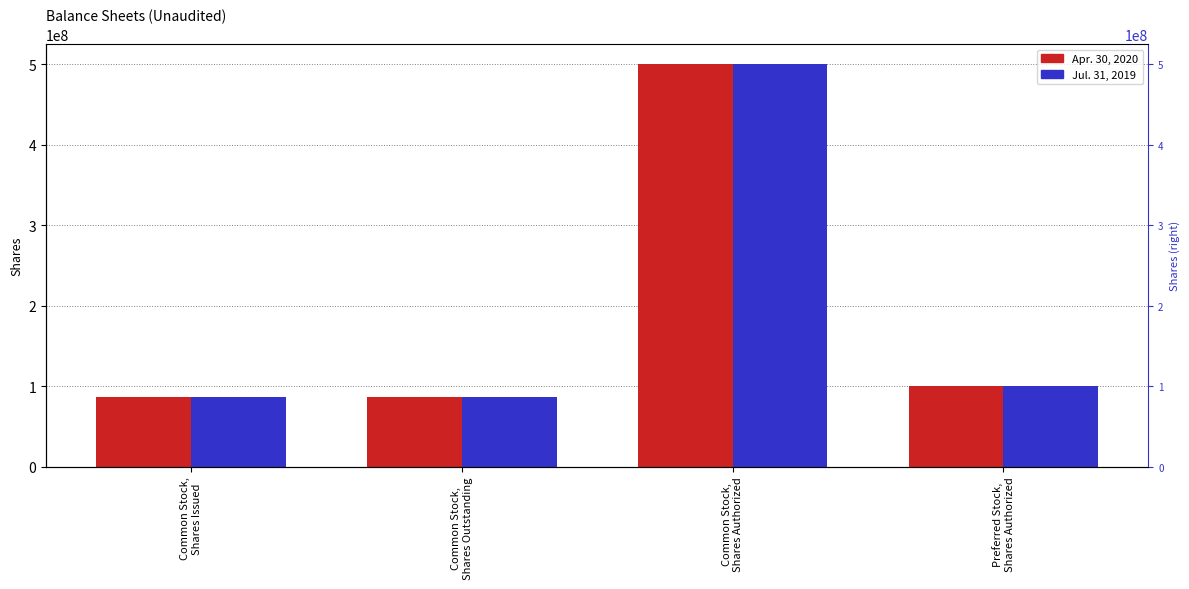

Is it true that Apr. 30, 2020 equals 87170400 at Common Stock,
Shares Issued?

True